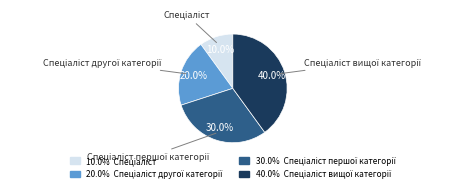

Is there any slice that represents more than half of the pie?

No